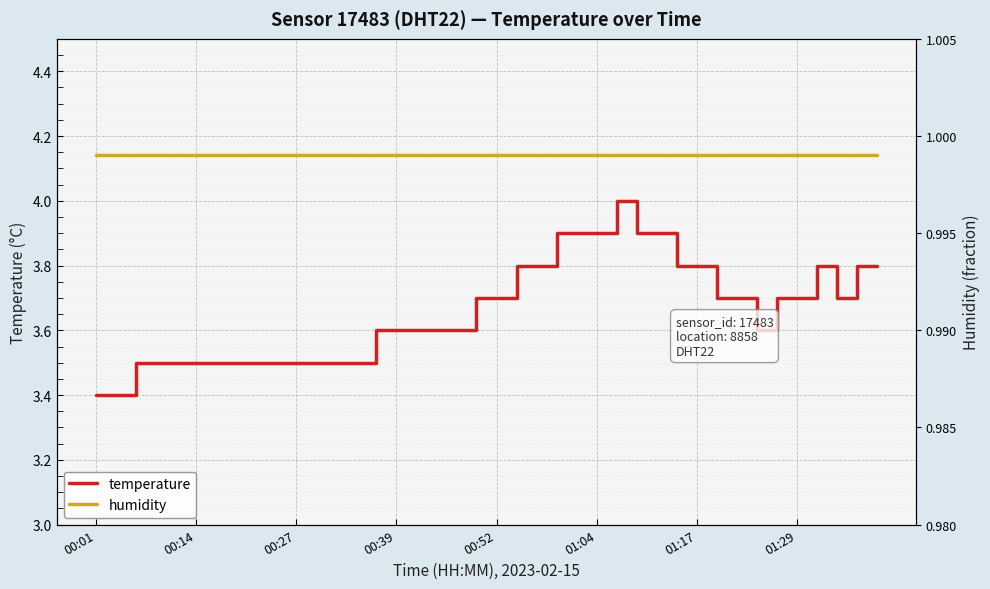

What are all the series names shown in the legend?

temperature, humidity